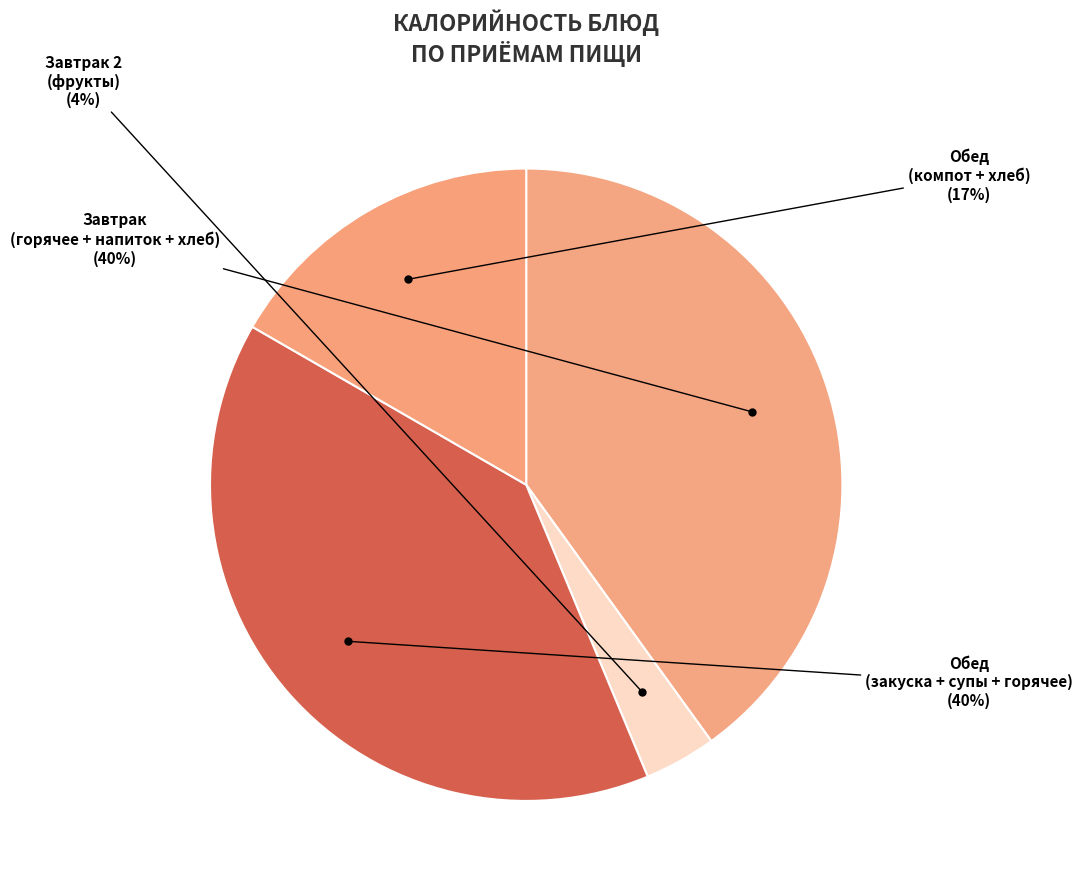

The Обед (закуска + супы + горячее) slice represents 53% of the pie. True or false?

False